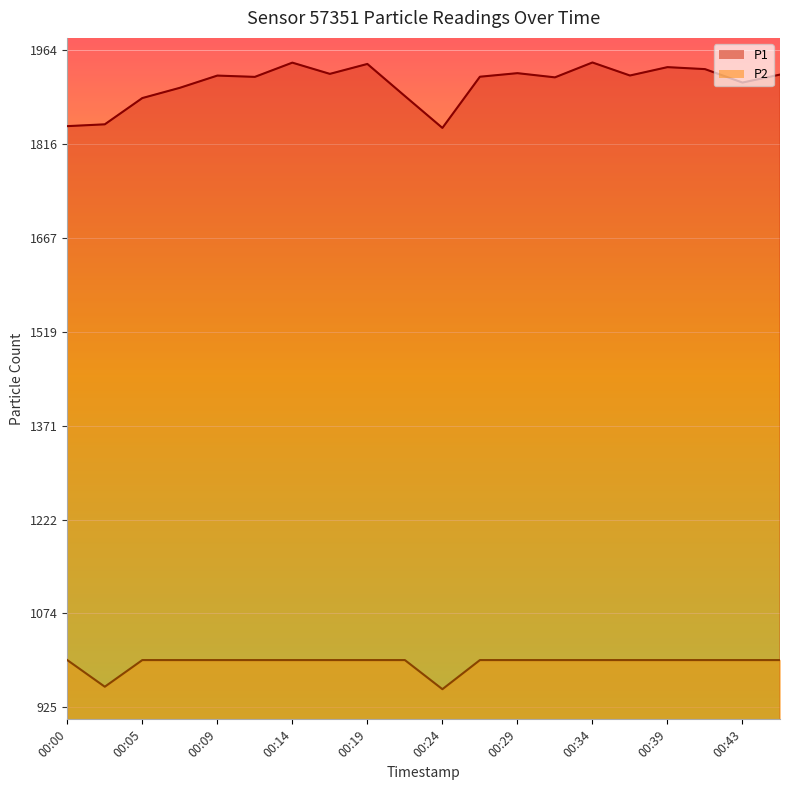

What is the value of the P2 point at the 8th from the left?

999.9